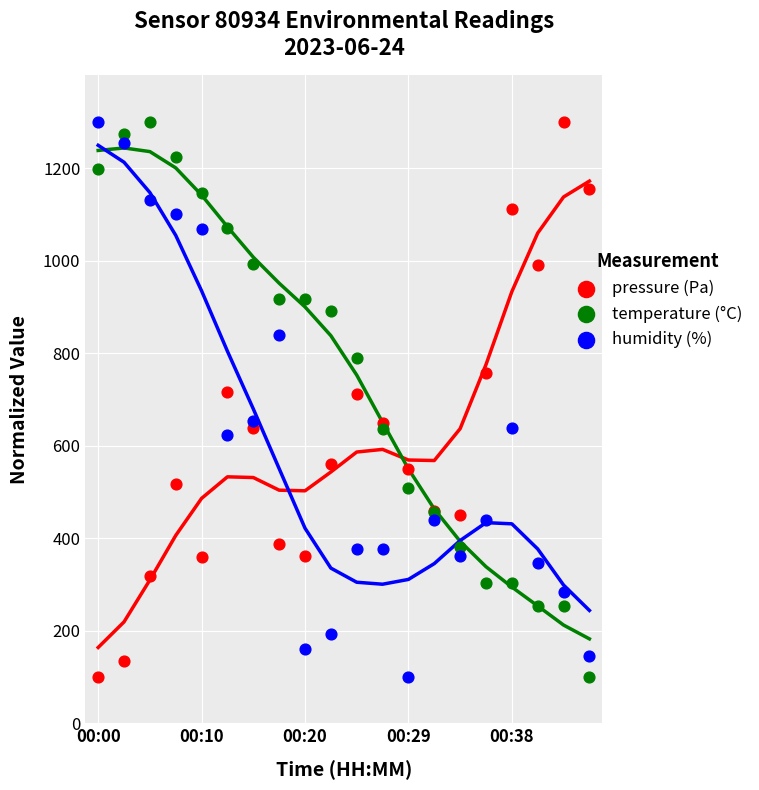

What are all the series names shown in the legend?

pressure (Pa), temperature (°C), humidity (%)